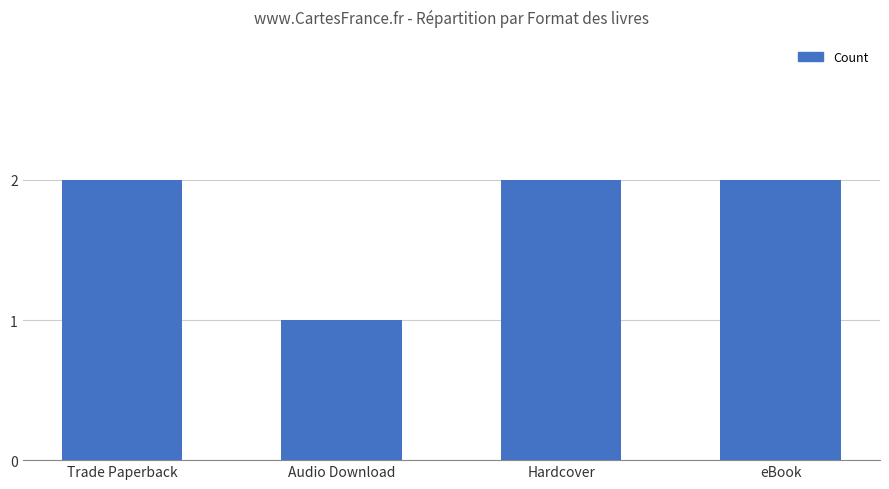

Reading left to right, what are all the values shown in this chart?

Trade Paperback=2	Audio Download=1	Hardcover=2	eBook=2